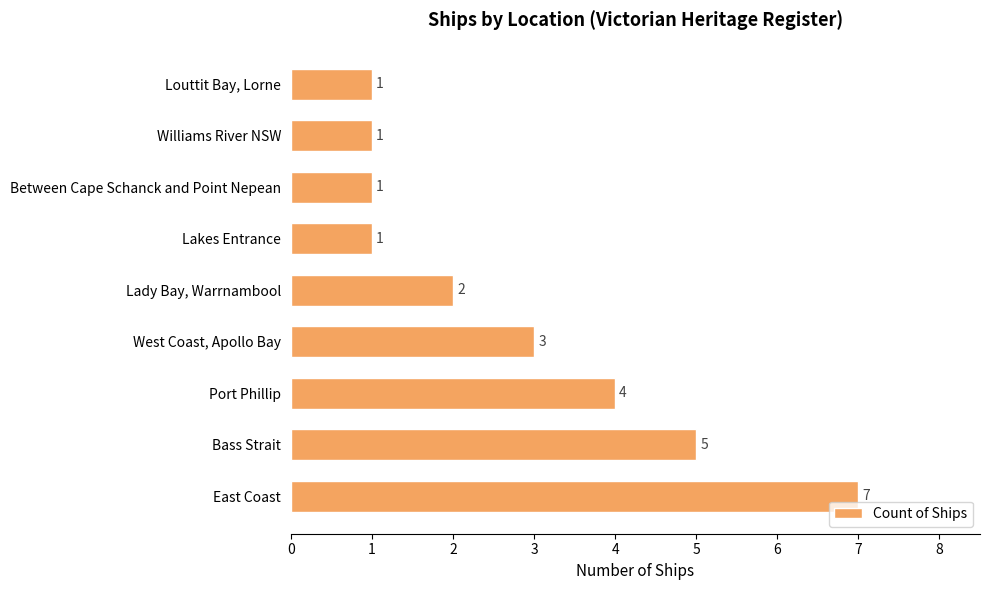

Reading bottom to top, list all the values displayed in this chart.

7	5	4	3	2	1	1	1	1